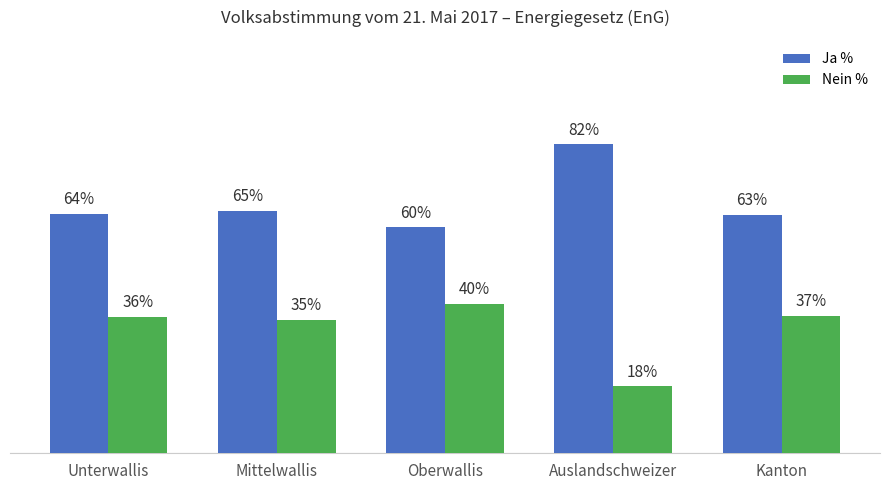

What are all the series names shown in the legend?

Ja %, Nein %